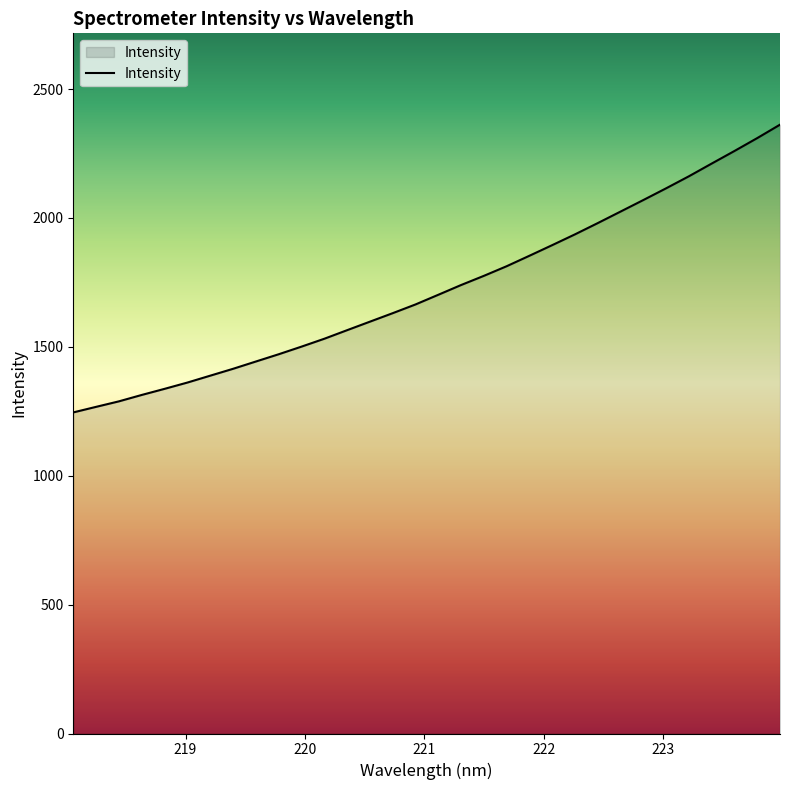

What is the smallest value displayed?

1245.7